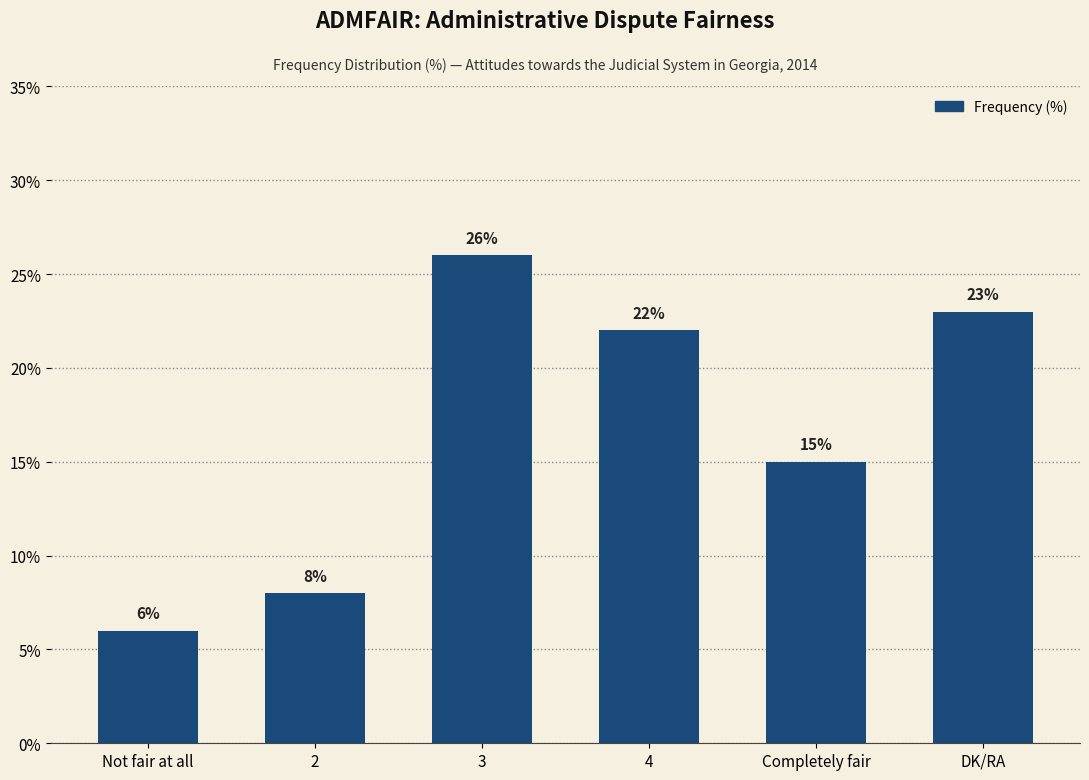

Reading left to right, transcribe all the data shown in this chart.

Not fair at all=6	2=8	3=26	4=22	Completely fair=15	DK/RA=23